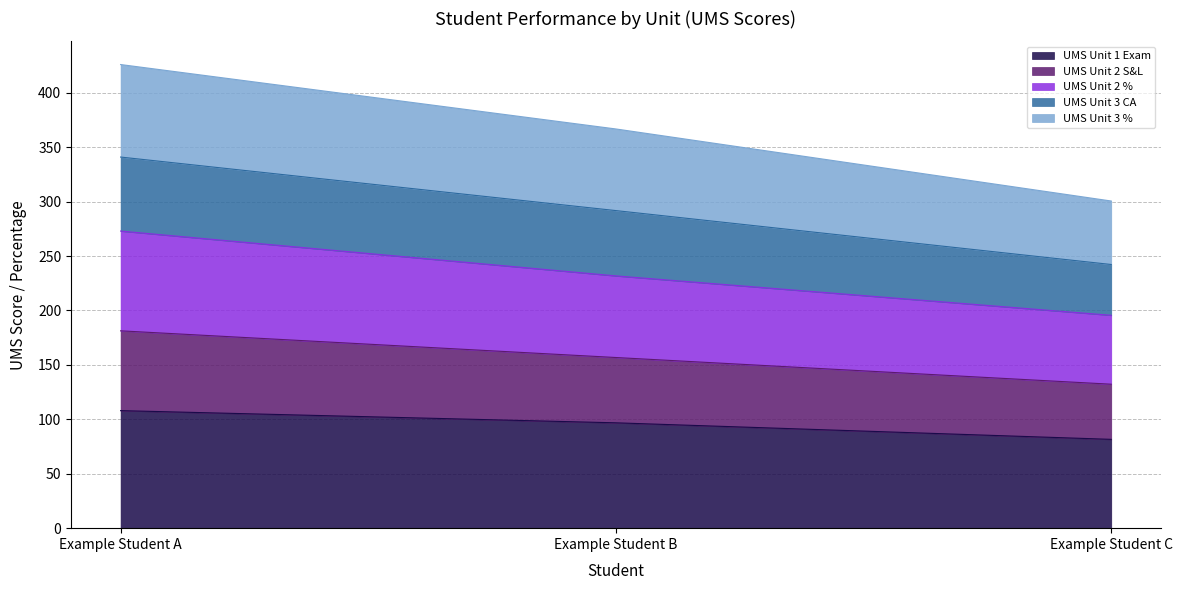

What is the maximum value for UMS Unit 1 Exam?

108.0